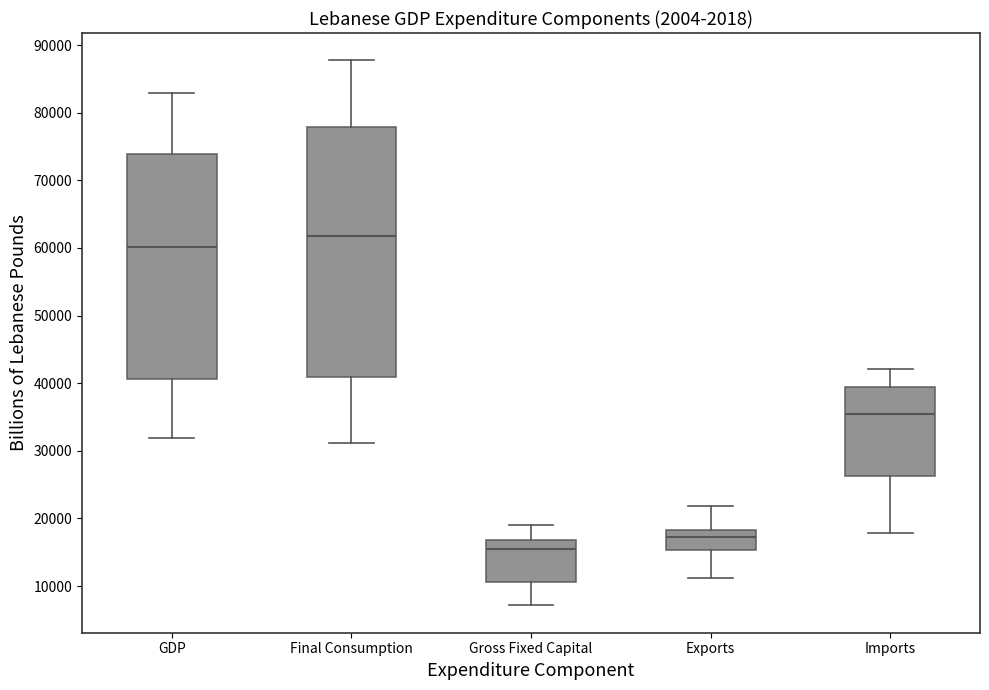

Comparing the boxes themselves (not the whiskers), which one is the tallest?

Final Consumption